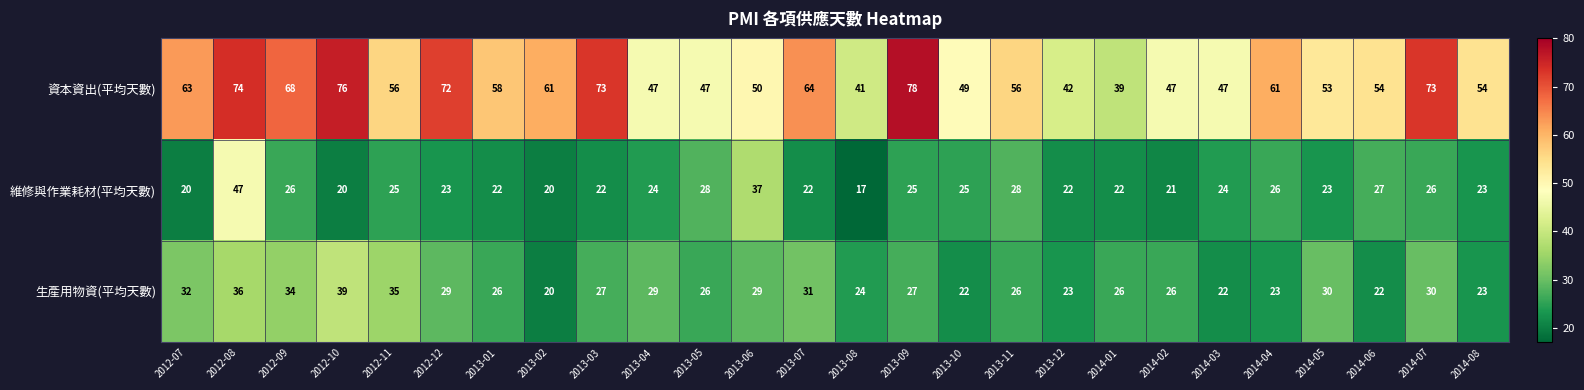

List the series in order of their peak value, lowest first.

生產用物資(平均天數), 維修與作業耗材(平均天數), 資本資出(平均天數)